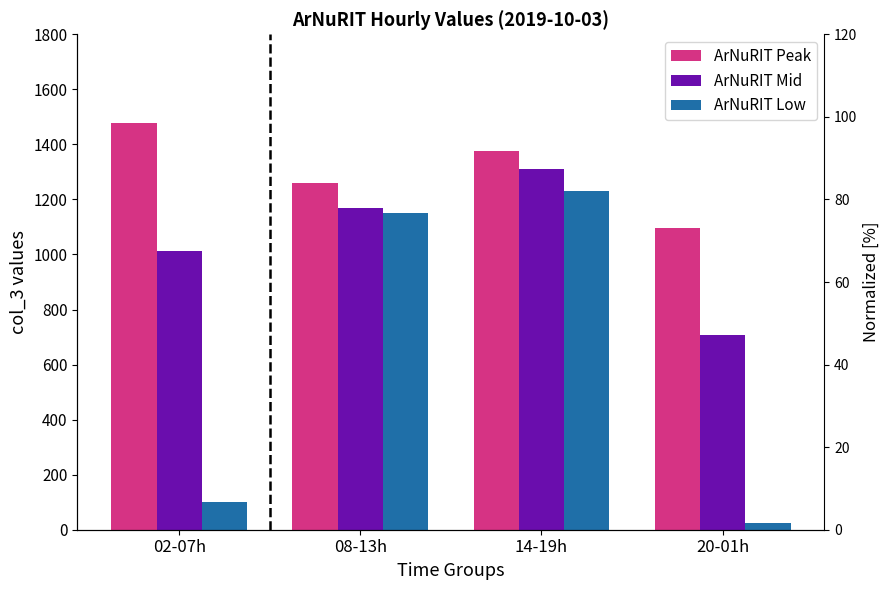

Which series has the largest range (max minus min)?

ArNuRIT Low